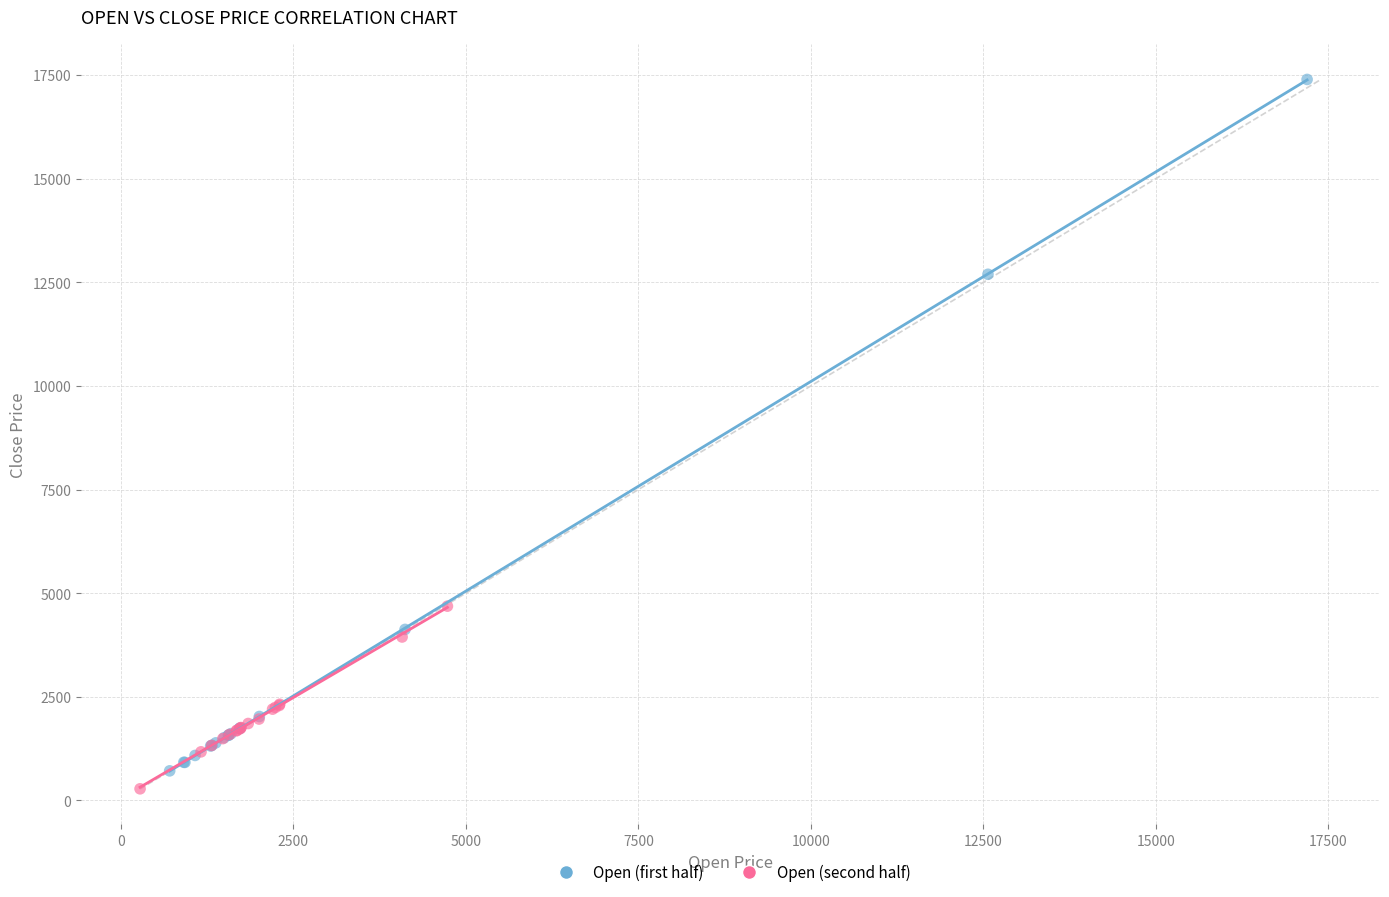

Which series reaches the maximum Y coordinate?

Open (first half)